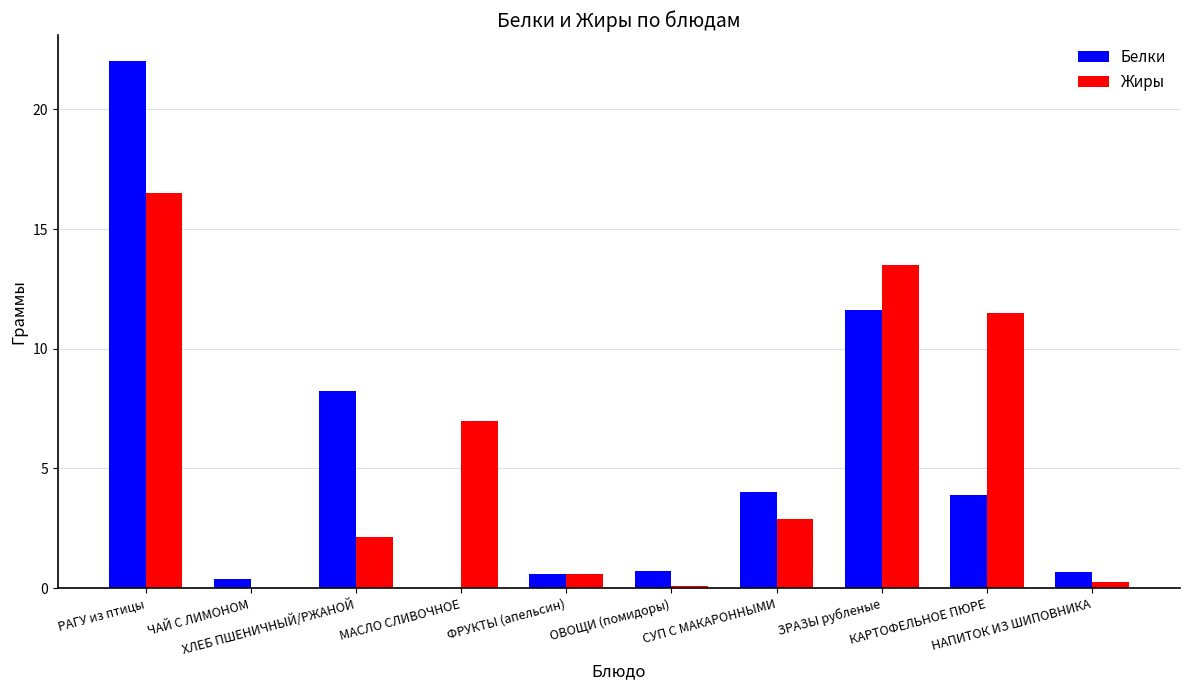

What is the sum of all Жиры values?

54.5